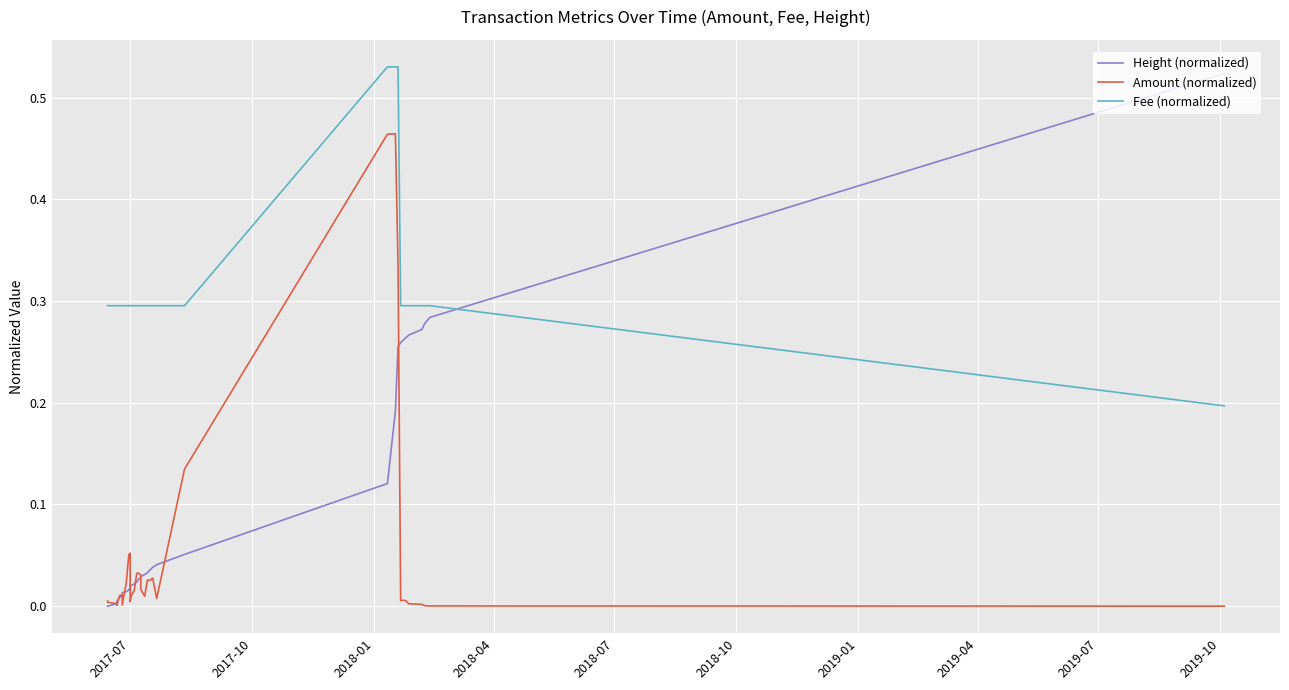

List the series in order of their peak value, lowest first.

Amount (normalized), Height (normalized), Fee (normalized)